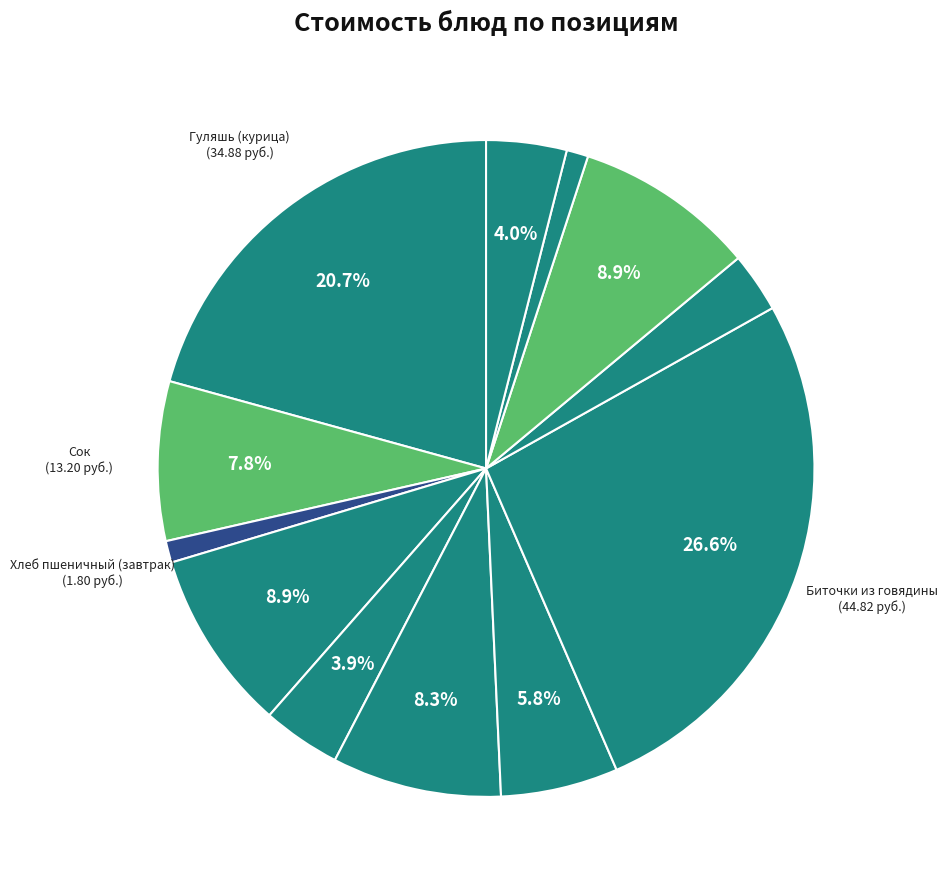

How many slices are in this pie chart?

12